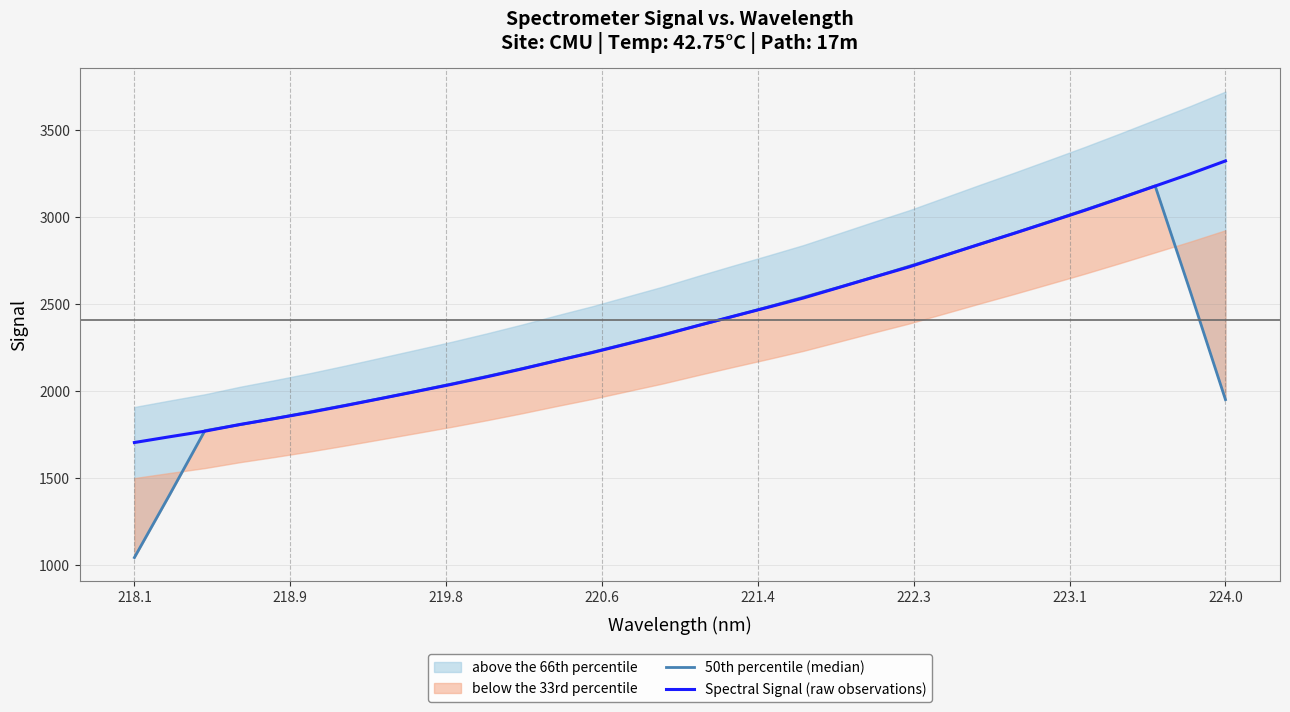

At which label does Spectral Signal (raw observations) reach its peak?

224.0